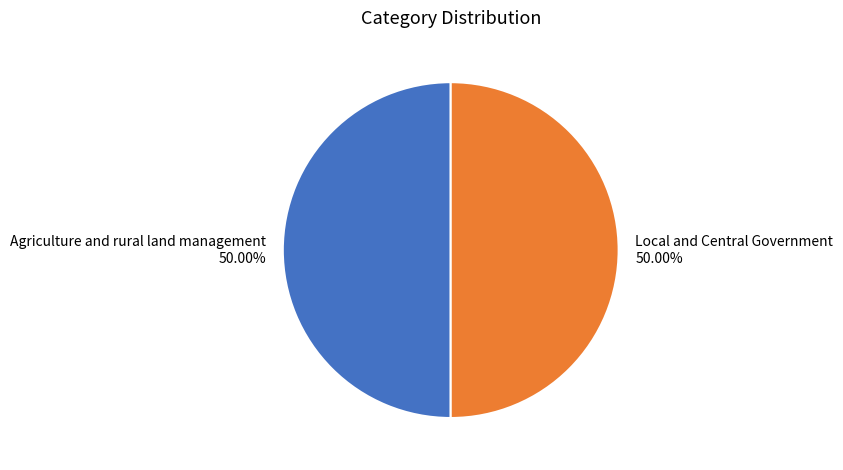

Is the sum of Local and Central Government and Agriculture and rural land management greater than half?

Yes